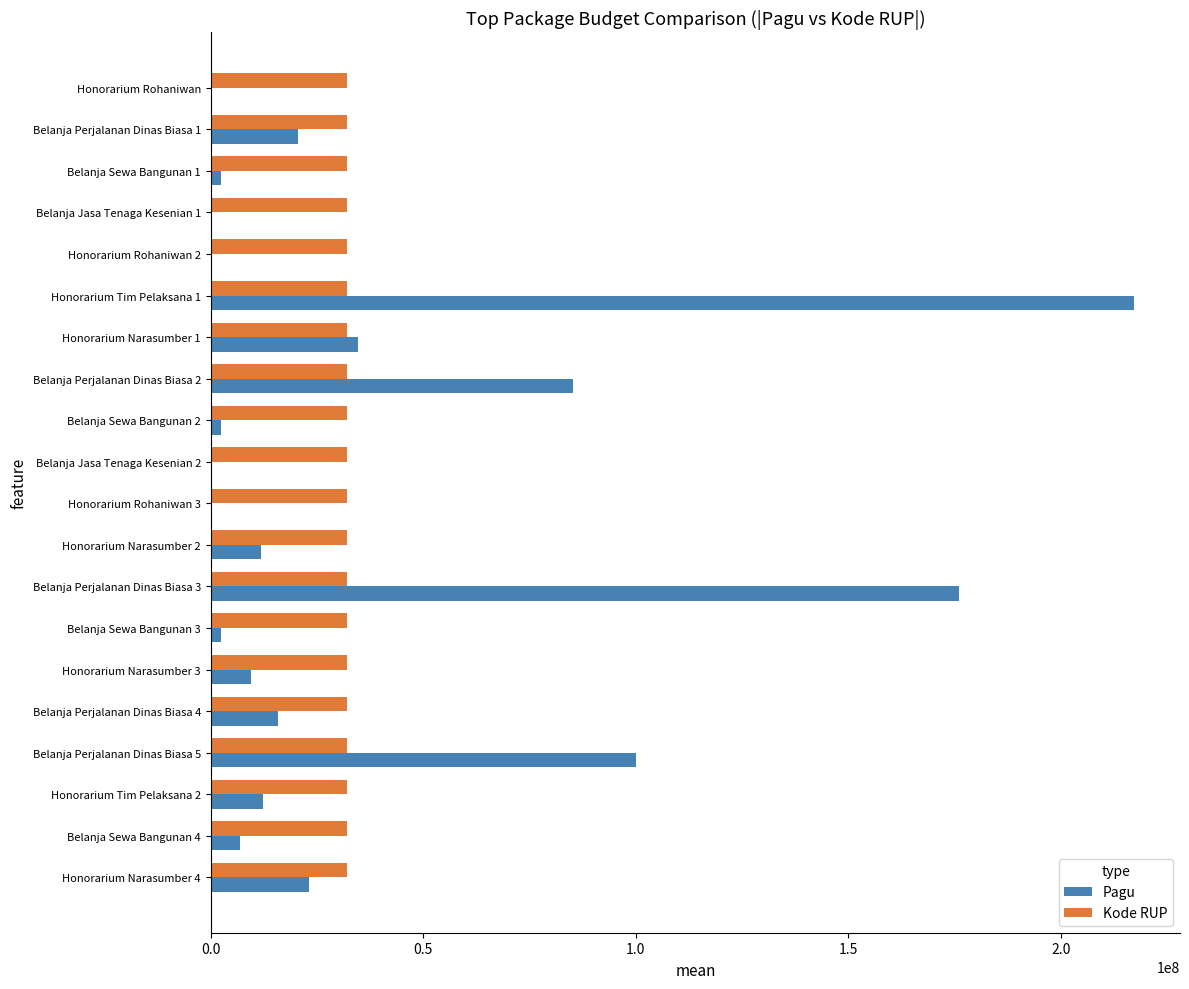

Between Honorarium Narasumber 1 and Belanja Jasa Tenaga Kesenian 2, which series saw the biggest shift?

Pagu